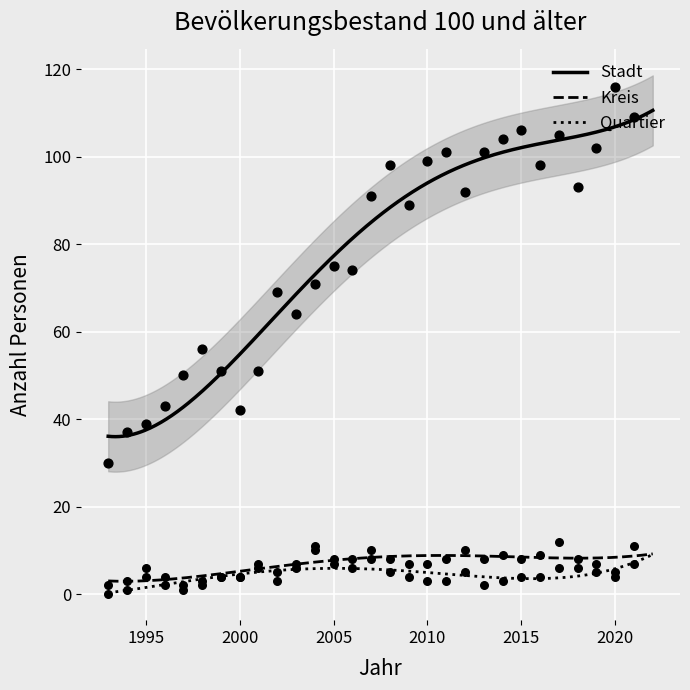

What is the total value across all series at 2012?

107